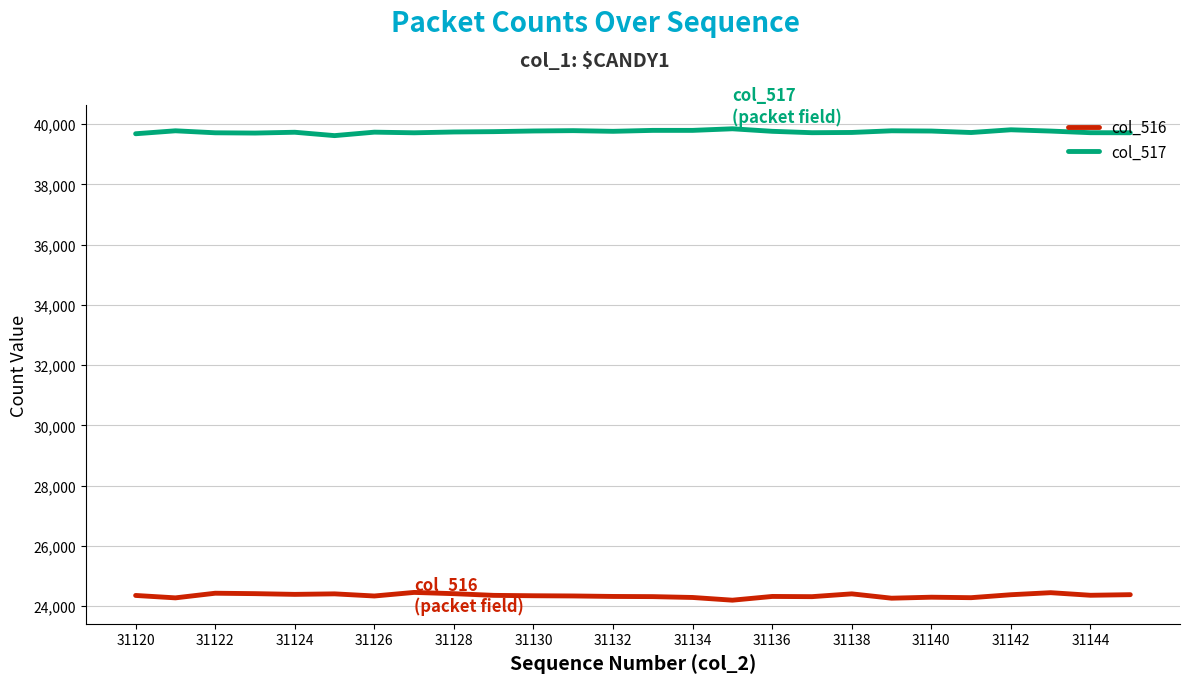

List the series in order of their peak value, lowest first.

col_516, col_517